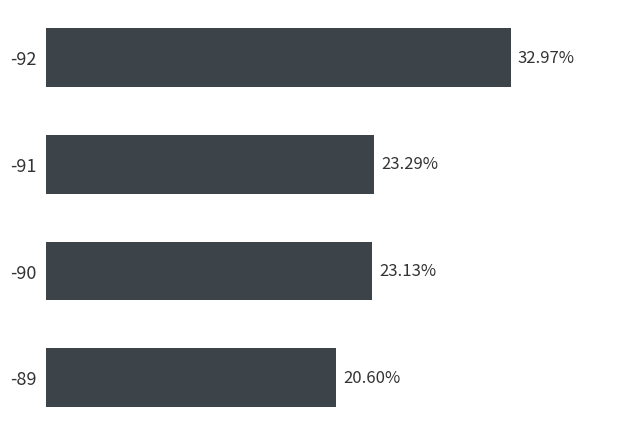

Rank the categories by value from highest to lowest.

-92, -91, -90, -89